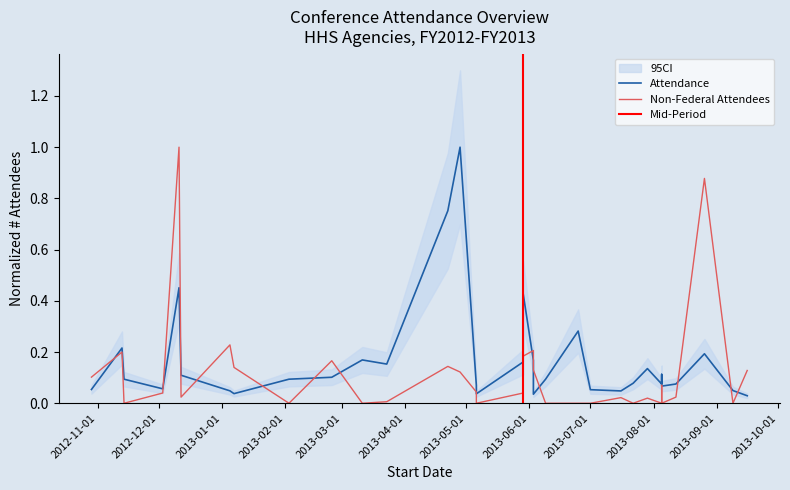

Reading right to left, extract all data points from this chart.

Attendance: 0.0	0.0	0.2	0.1	0.1	0.1	0.1	0.1	0.1	0.0	0.1	0.3	0.1	0.0	0.2	0.4	0.2	0.0	0.1	1.0	0.8	0.2	0.2	0.1	0.1	0.0	0.0	0.1	0.5	0.1	0.1	0.2	0.1
Non-Federal Attendees: 0.1	0.0	0.9	0.0	0.0	0.1	0.0	0.0	0.0	0.0	0.0	0.0	0.0	0.1	0.2	0.2	0.0	0.0	0.0	0.1	0.1	0.0	0.0	0.2	0.0	0.1	0.2	0.0	1.0	0.0	0.0	0.2	0.1